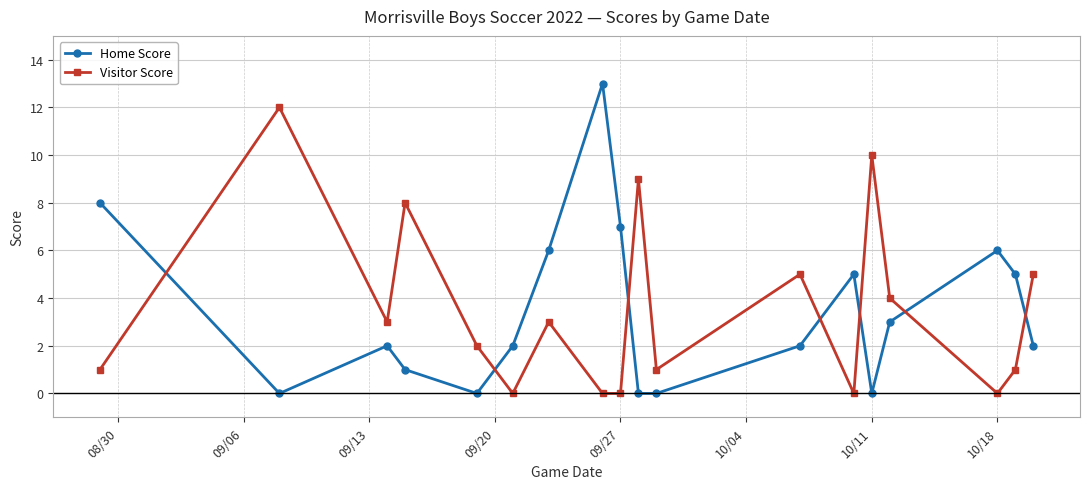

Count the number of categories in the chart.

18